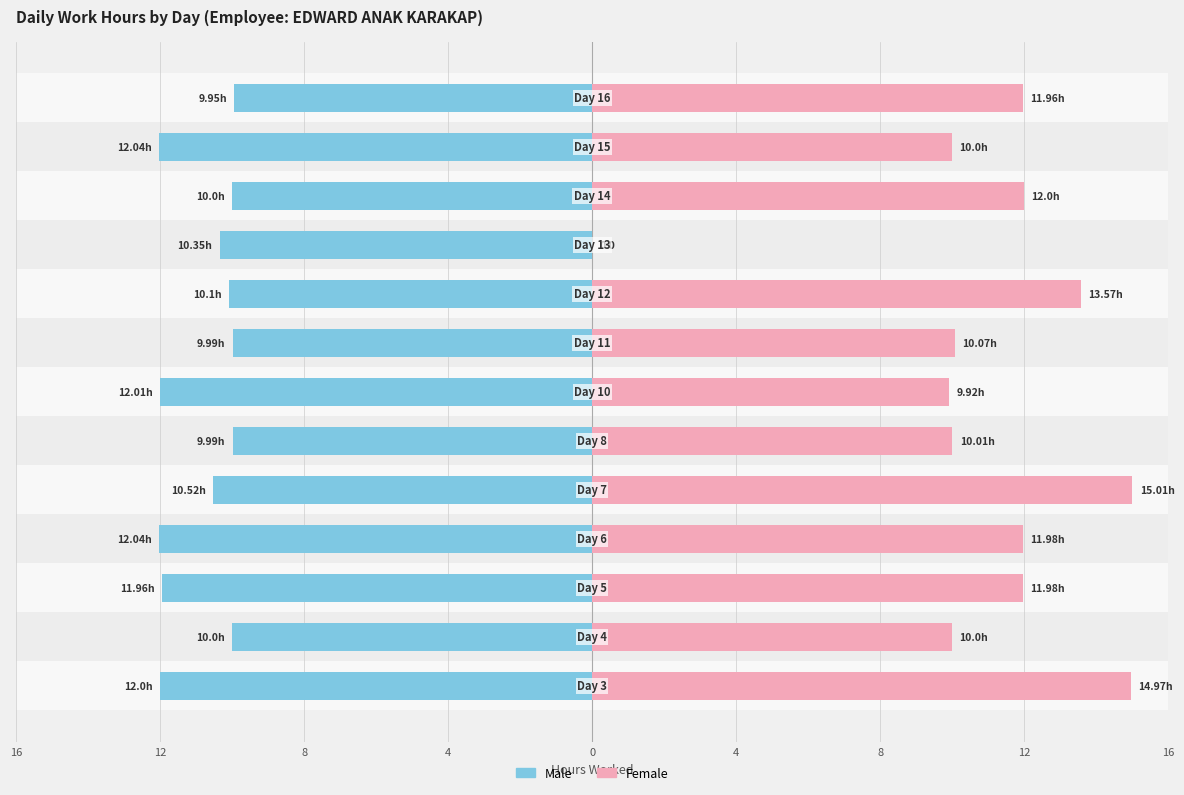

Which has a higher value, 16 or 16?

16